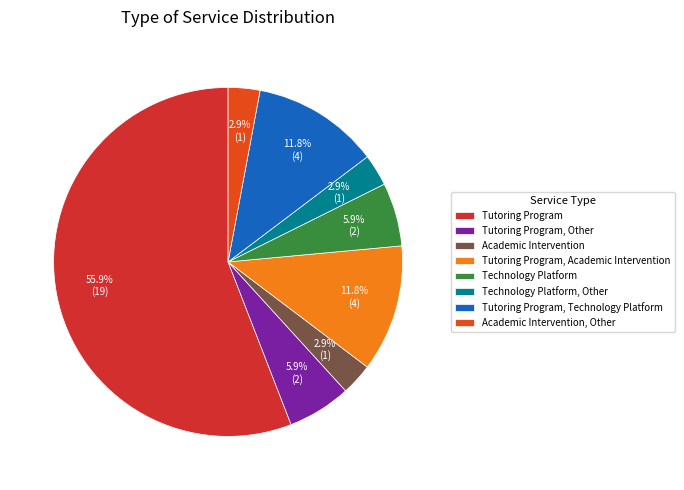

What is the ratio of the value at Tutoring Program, Other to the value at Technology Platform?

1.0